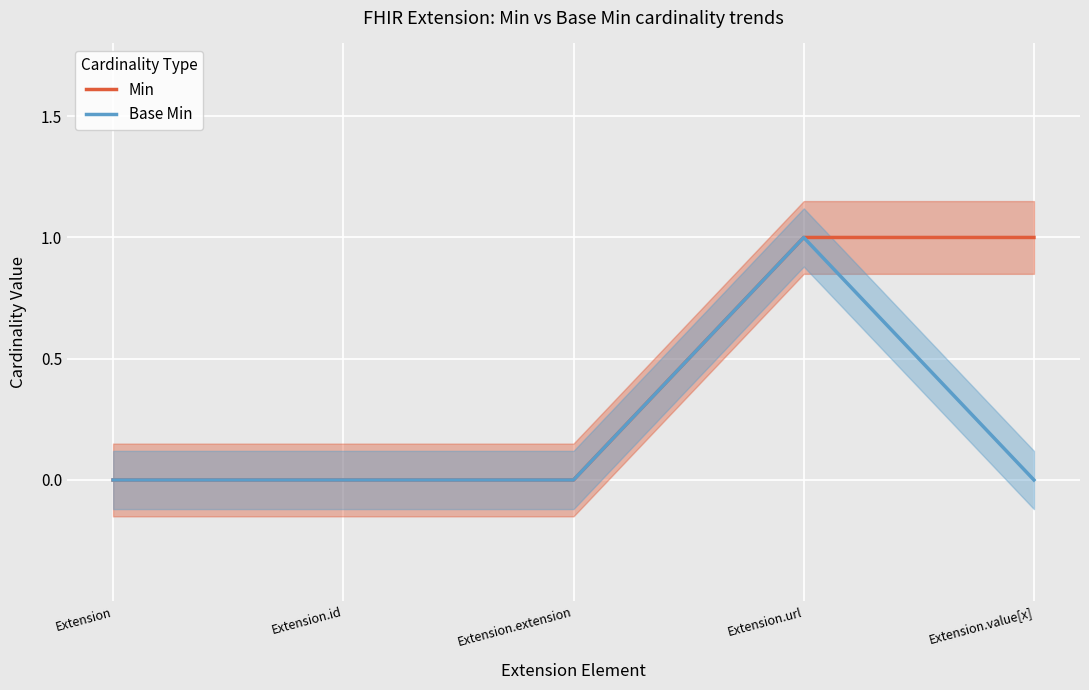

At which label does Base Min reach its peak?

Extension.url